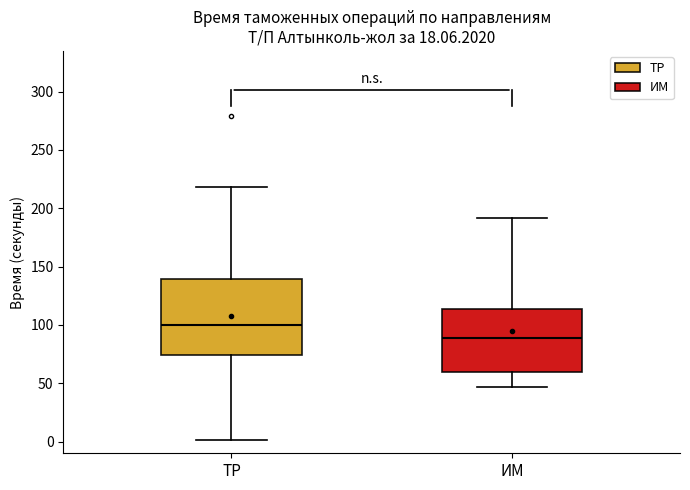

Reading left to right, read every box against the y-axis: the position of its median line, the range the box covers, and the ends of its whiskers. The values are not printed on the chart, so give them approximately, as read against the axis.

ТР: median 100, box 75 to 140, whiskers 0 to 220
ИМ: median 90, box 60 to 115, whiskers 45 to 190